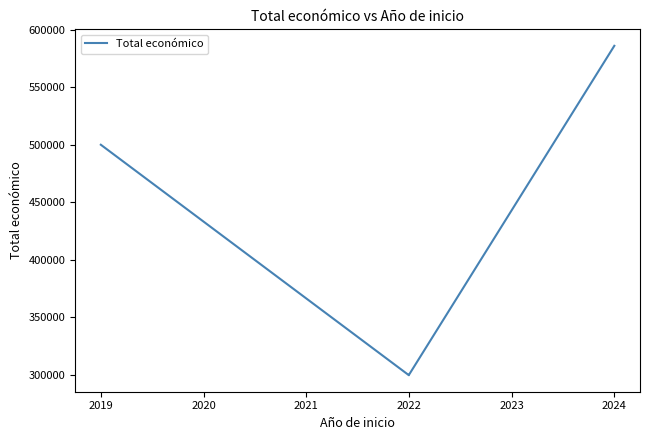

What is the difference between the maximum and minimum values?

286313